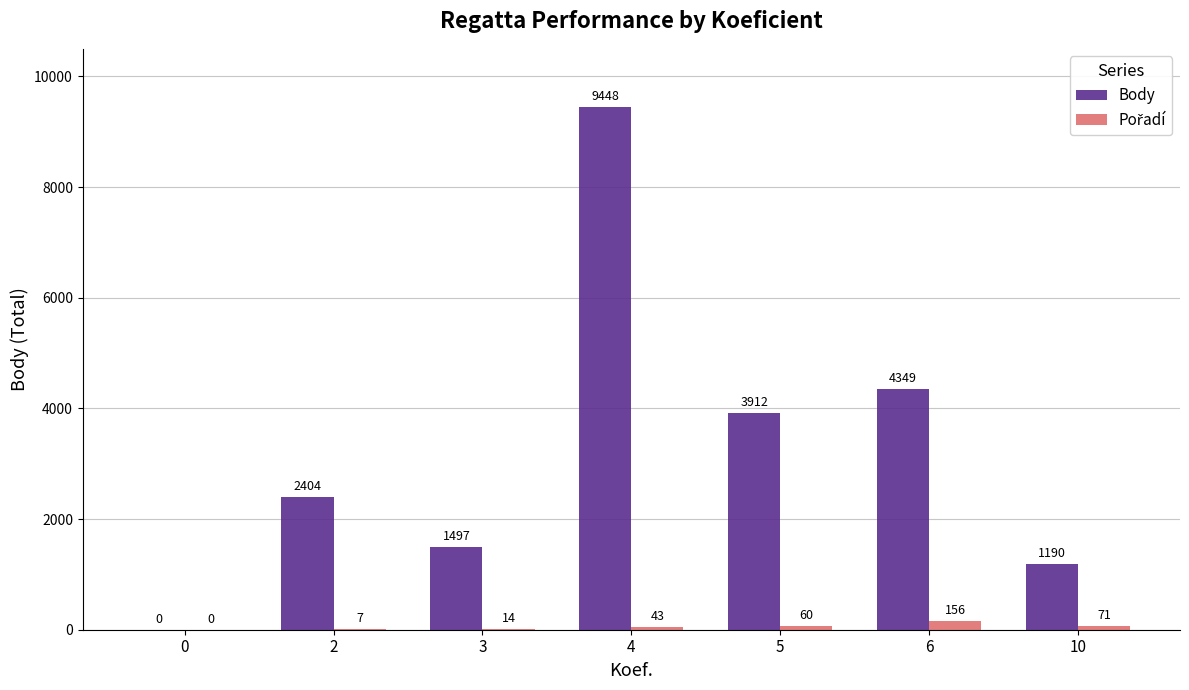

What is the sum of the Body values at 0 and 6?

4349